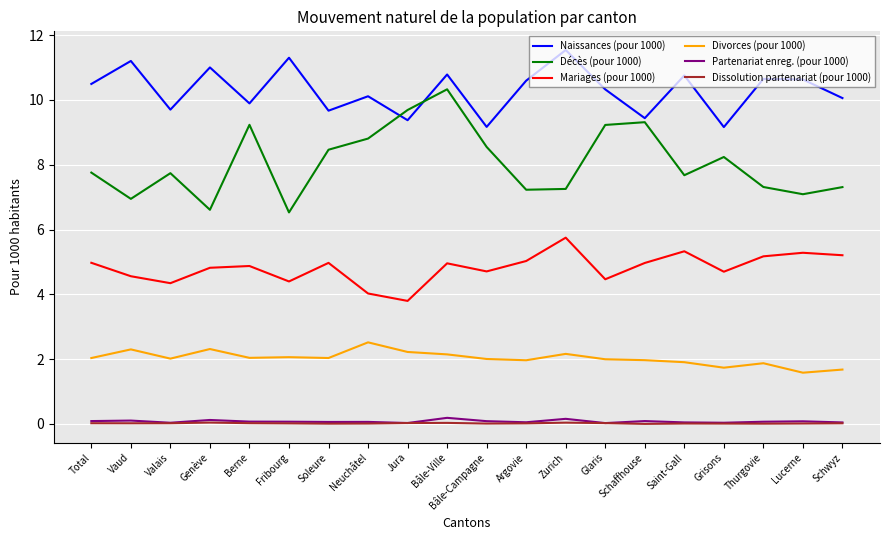

True or false: Naissances (pour 1000) has more than 0 interior local peaks.

True